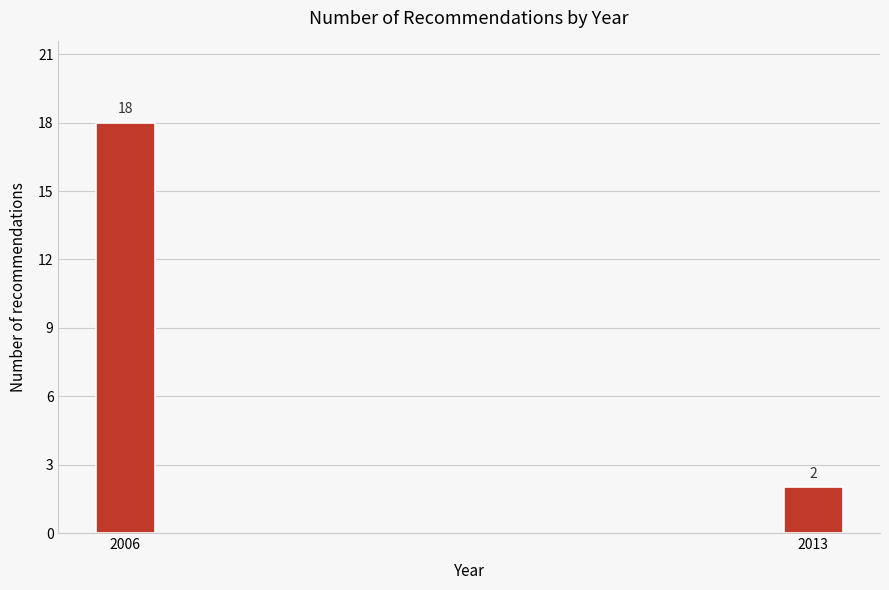

Reading left to right, extract all data points from this chart.

2006=18	2013=2